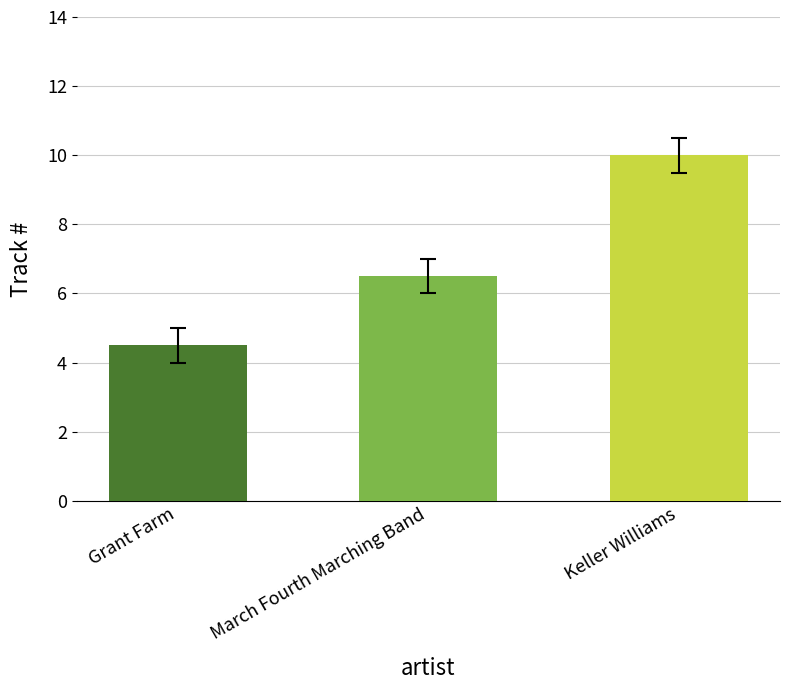

Read the value at Keller Williams.

10.0